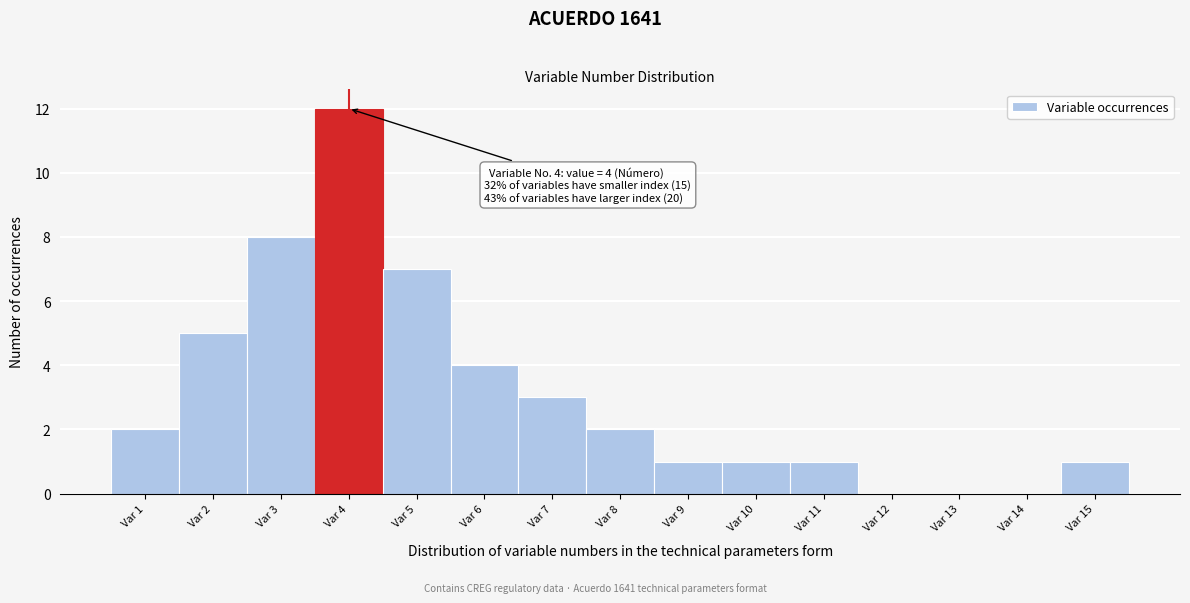

Reading left to right, extract all data points from this chart.

Var 1=2	Var 2=5	Var 3=8	Var 4=12	Var 5=7	Var 6=4	Var 7=3	Var 8=2	Var 9=1	Var 10=1	Var 11=1	Var 12=0	Var 13=0	Var 14=0	Var 15=1